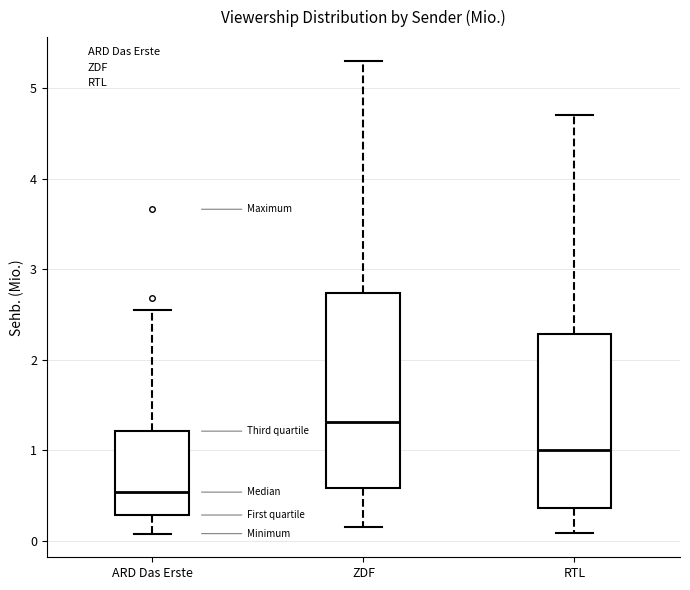

Where is the lower edge of the box for RTL on the y-axis? The values are not printed on the chart, so give them approximately, as read against the axis.

0.4